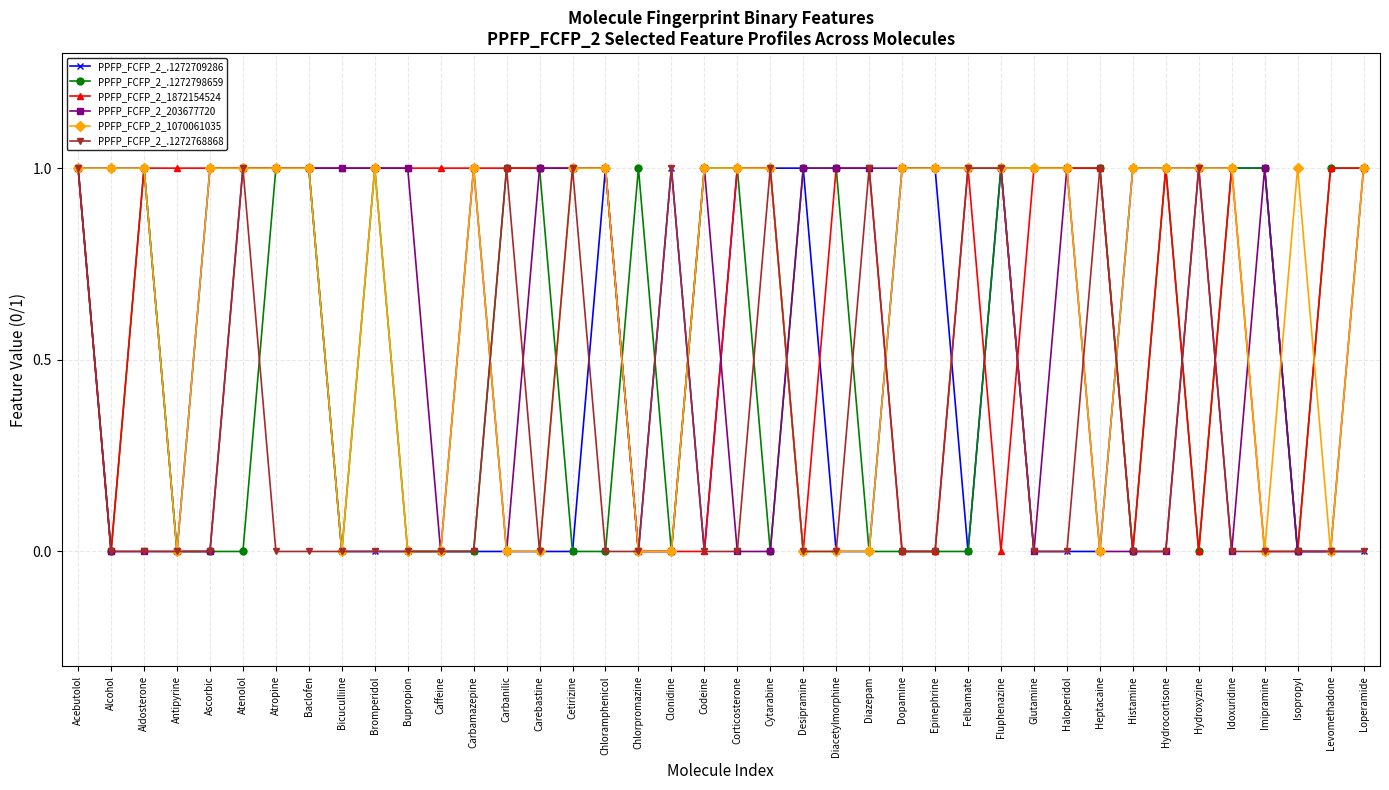

What position from the left is Bicuculliine?

9